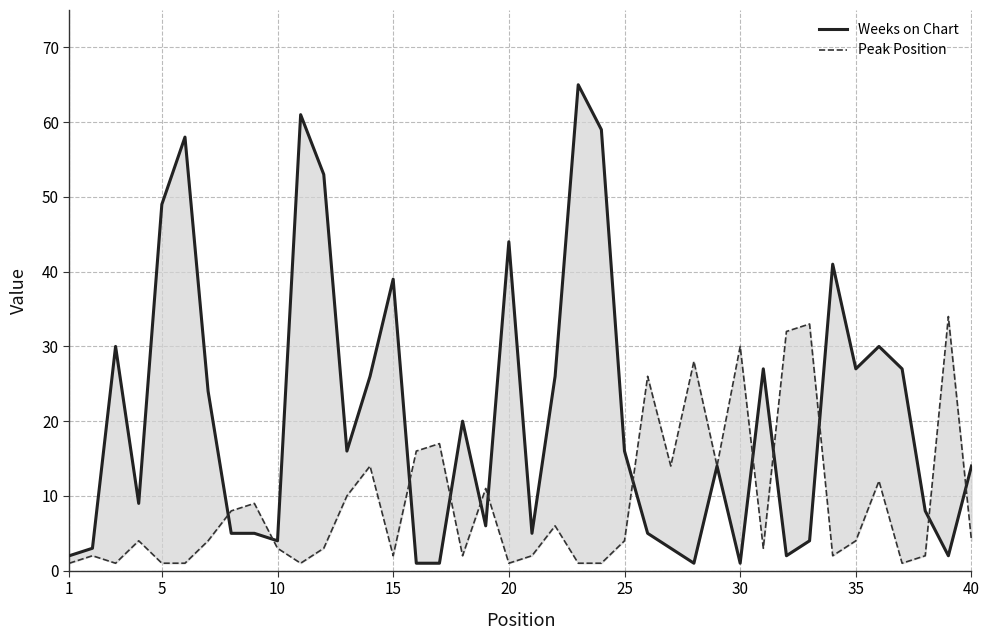

What is the difference between the second highest and second lowest values in the Weeks on Chart series?

60